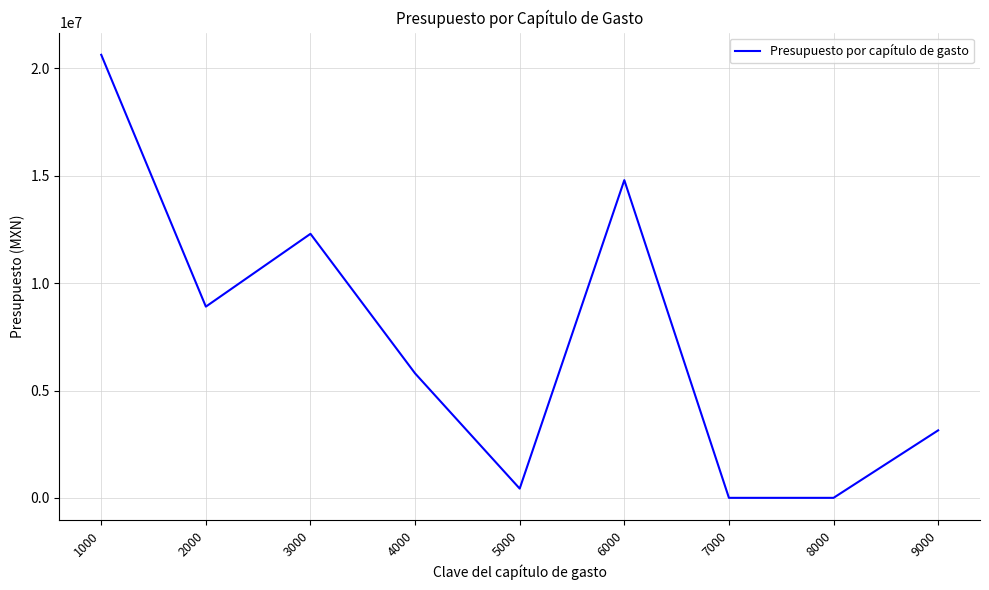

The value at 6000 is 14798272. True or false?

True